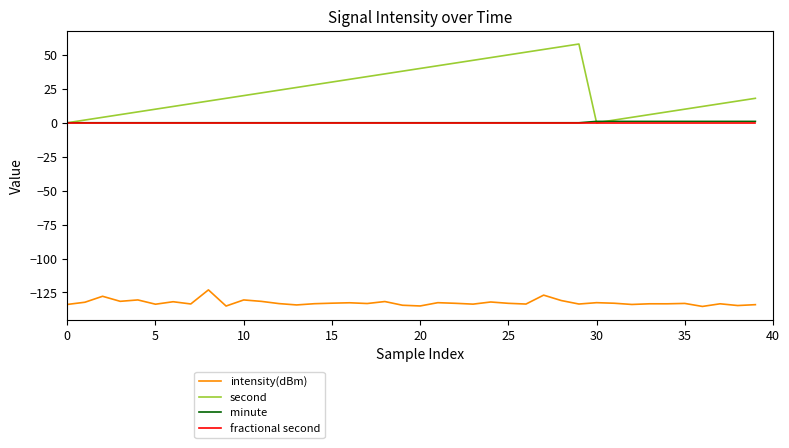

True or false: intensity(dBm) and second cross at least once.

False